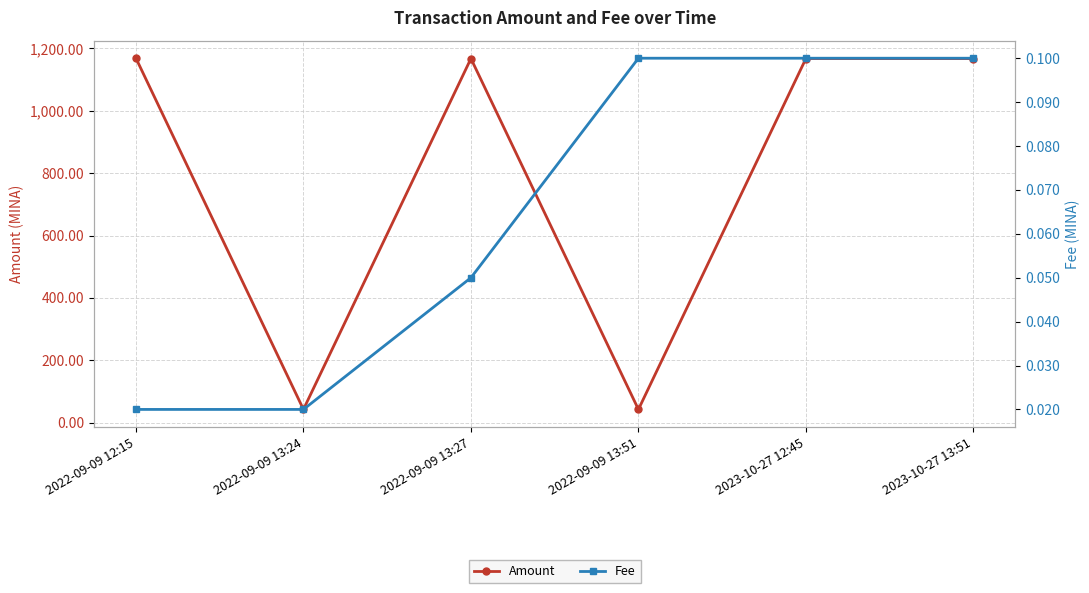

Is it true that Fee equals 0.0 at 2022-09-09 13:24?

False